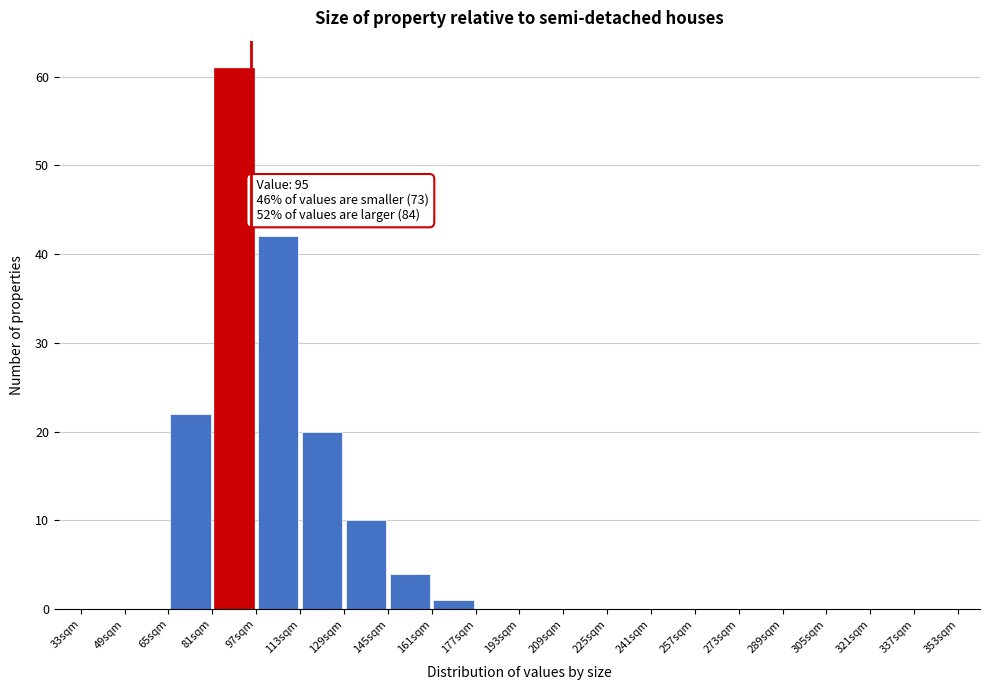

Which range on the x-axis has the tallest bar?

81 to 97